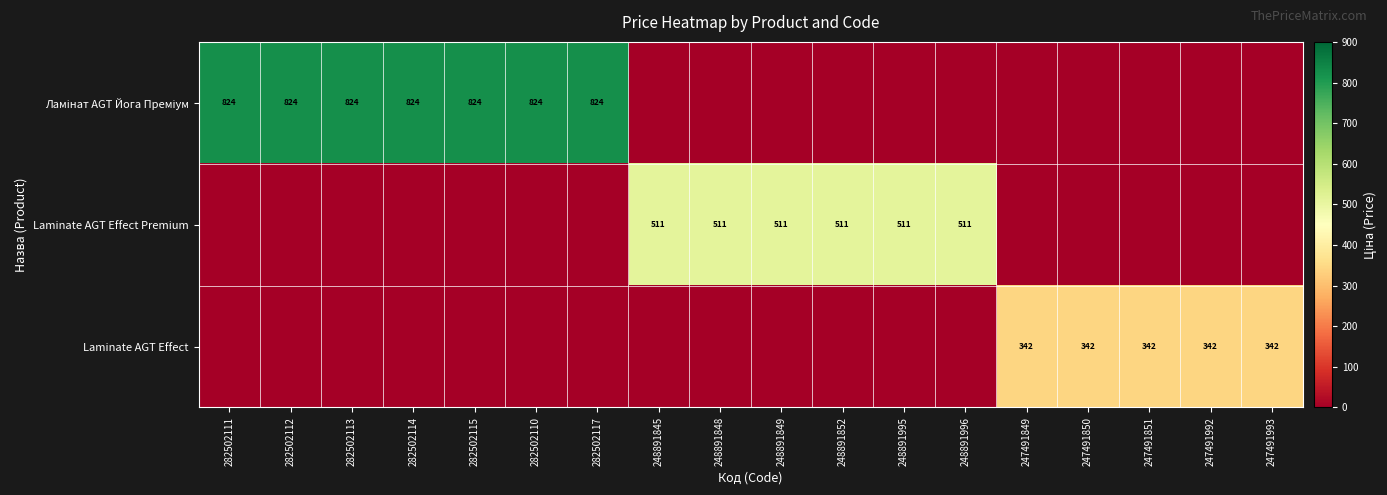

The Laminate AGT Effect Premium series shows 303 at 248891849. True or false?

False